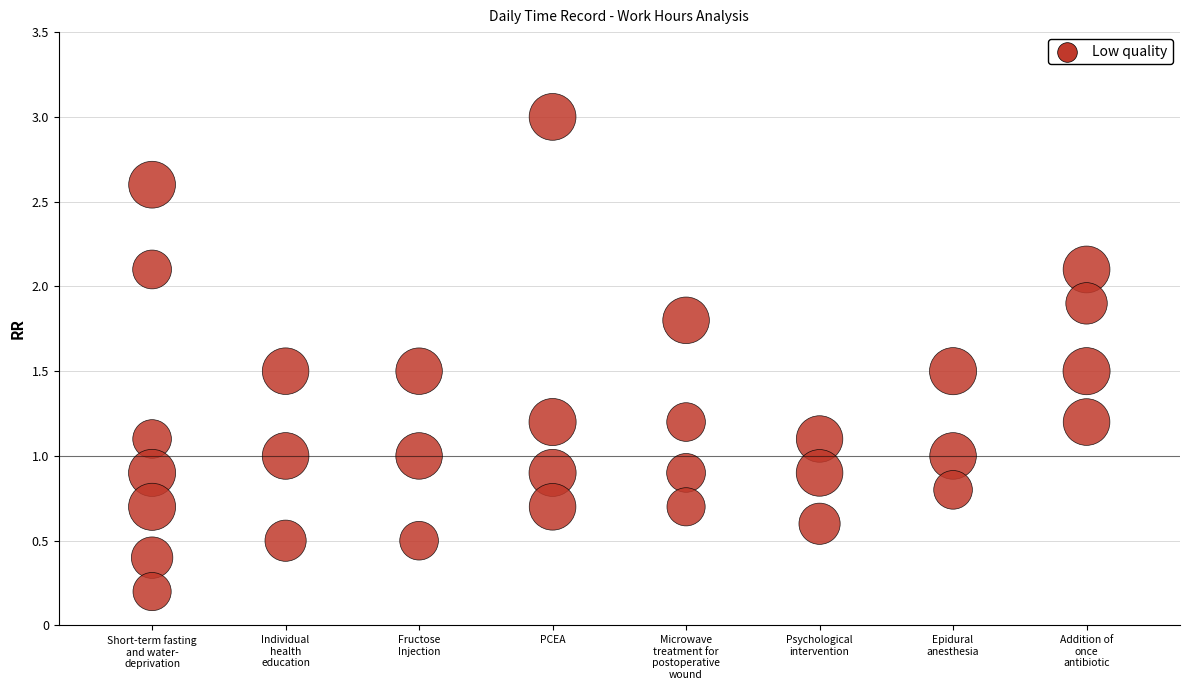

What is the range of Y values (max minus min)?

2.8